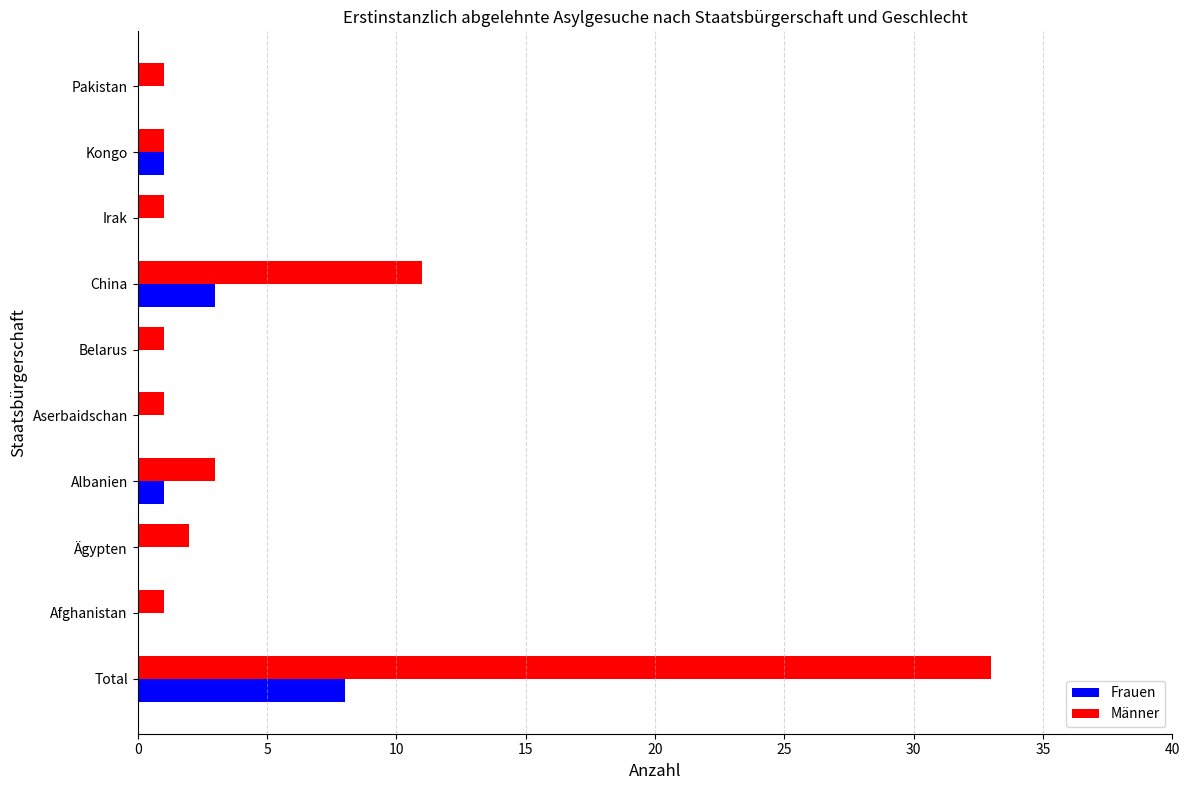

What is the average value of the Frauen series?

1